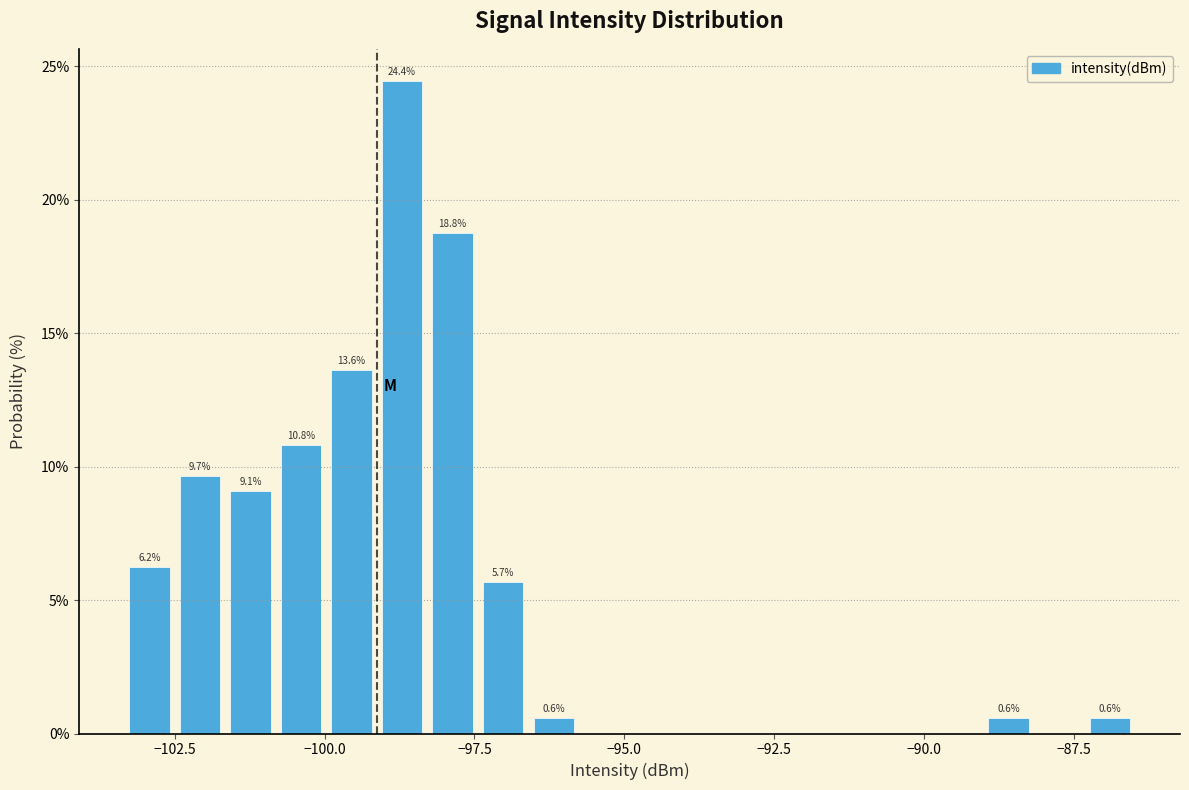

Around what value on the x-axis is the tallest bar? Give the approximate position of its centre, as read against the axis.

-98.5